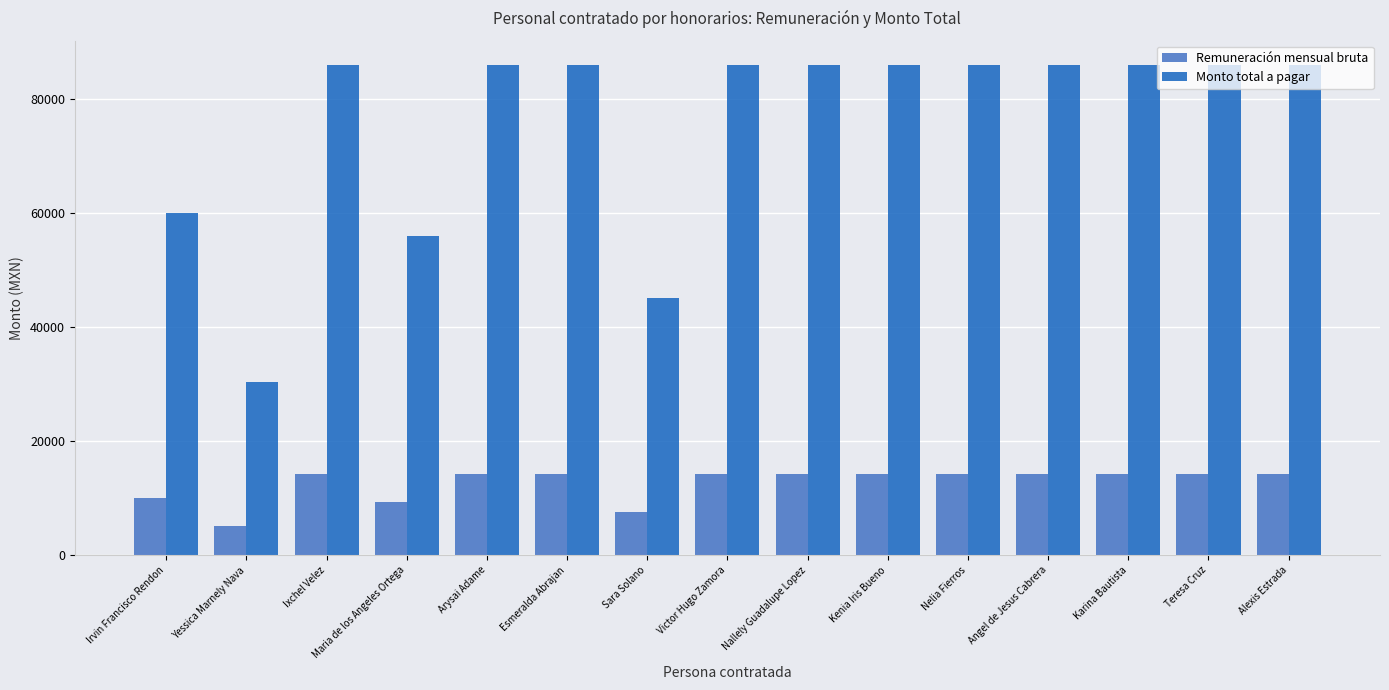

Is the value of Monto total a pagar at Arysai Adame greater than the value of Remuneración mensual bruta at Irvin Francisco Rendon?

Yes